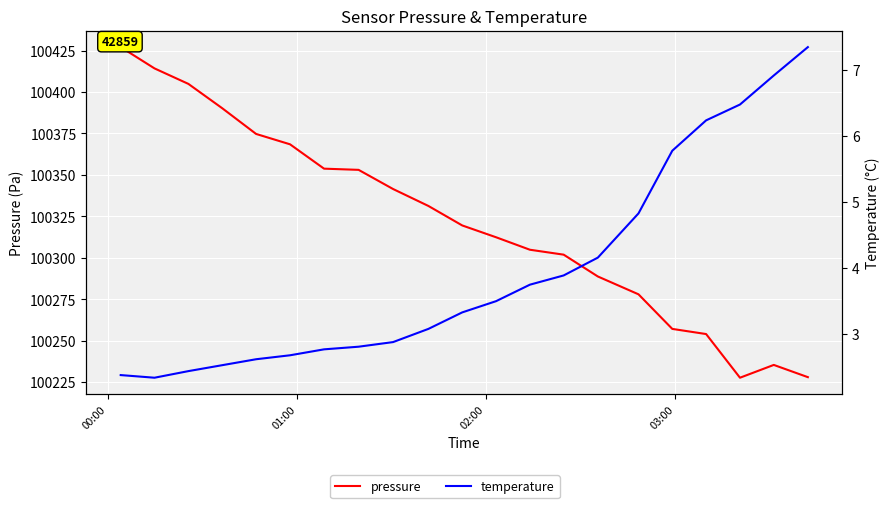

What is the label of the 4th point from the left?

03:00